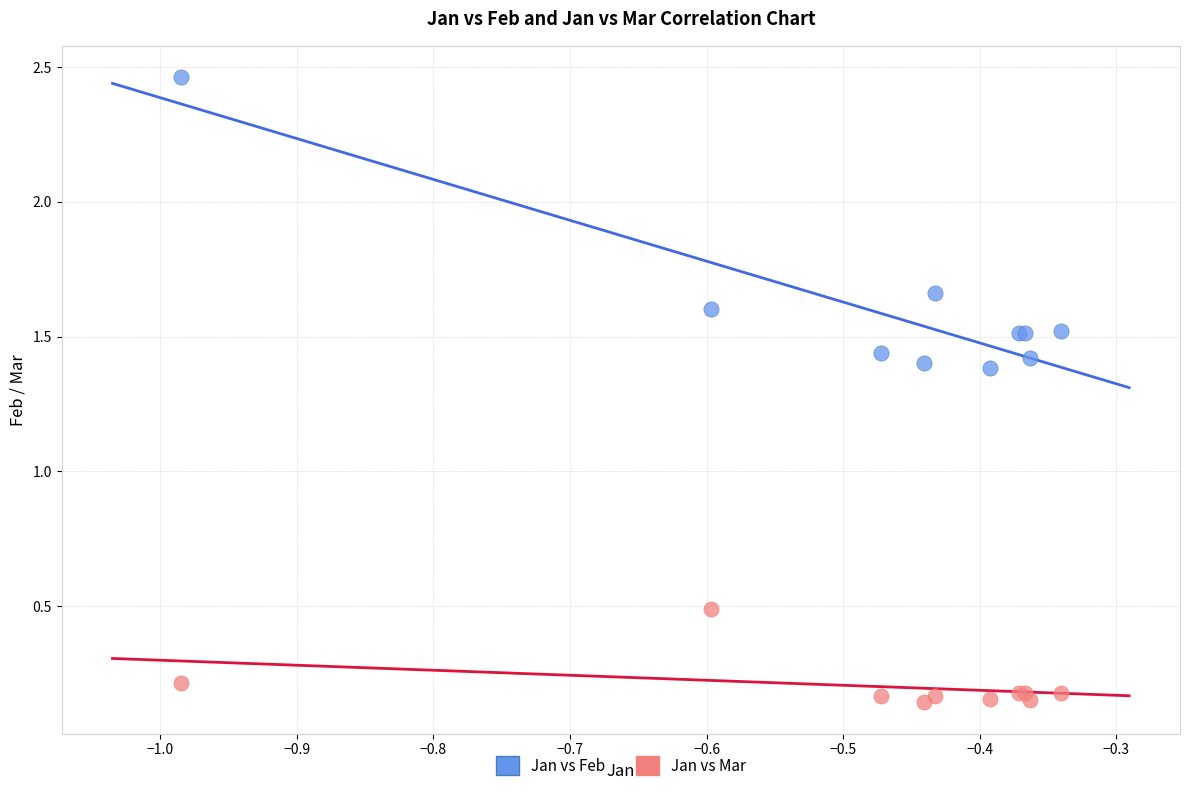

What is the X range (max minus min) for the scatter plot?

0.6